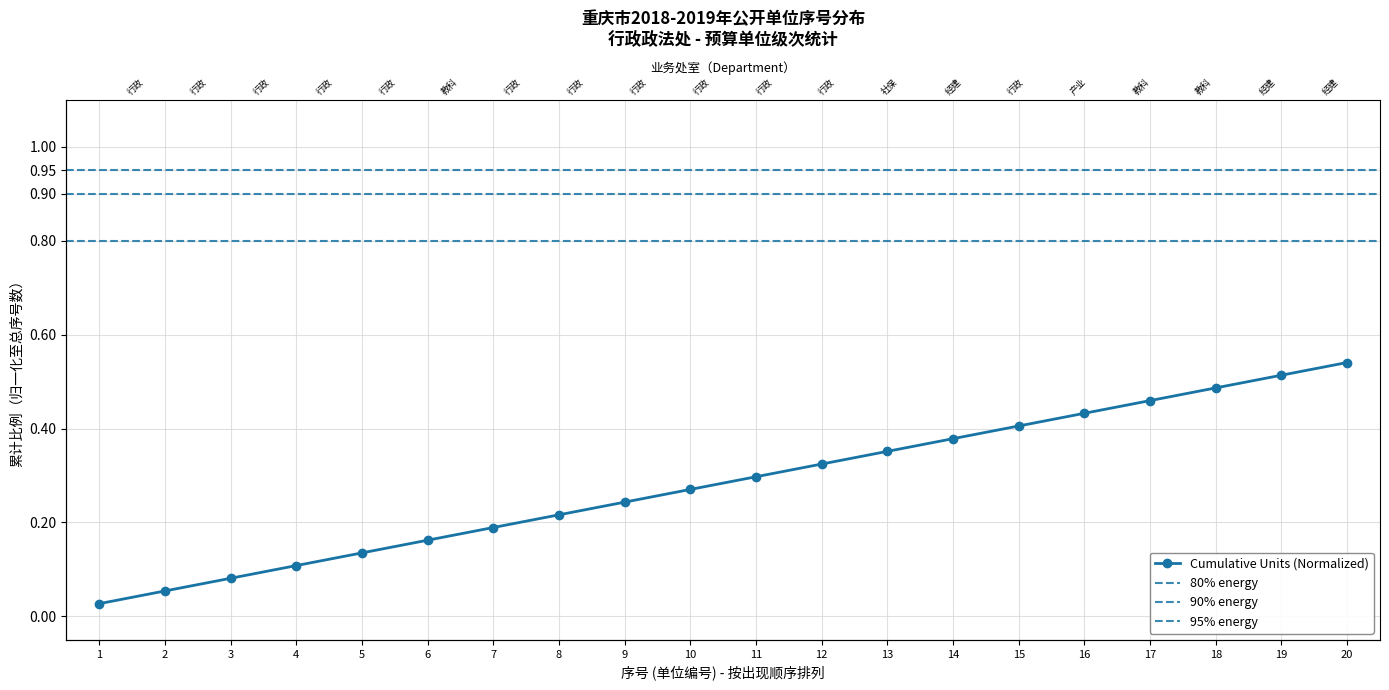

The value at 10 is 0.2. True or false?

False